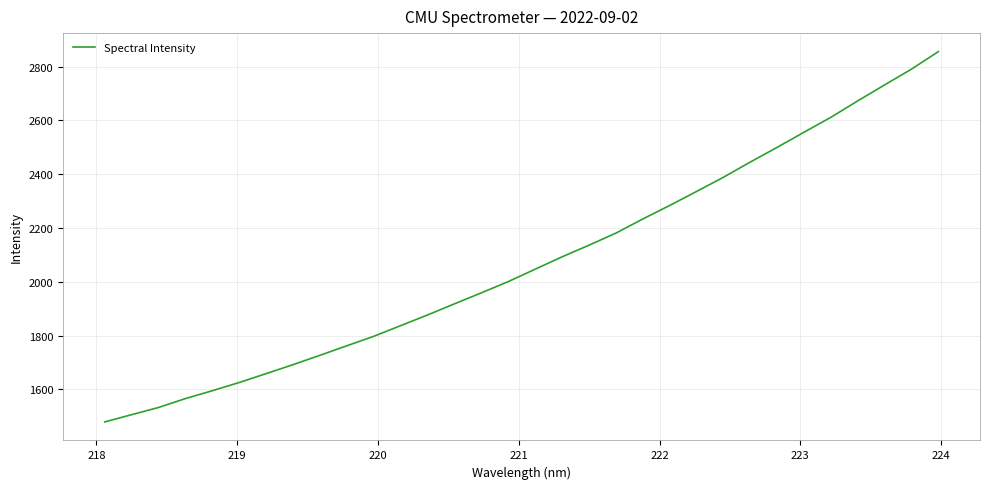

What is the minimum value shown in the chart?

1479.2